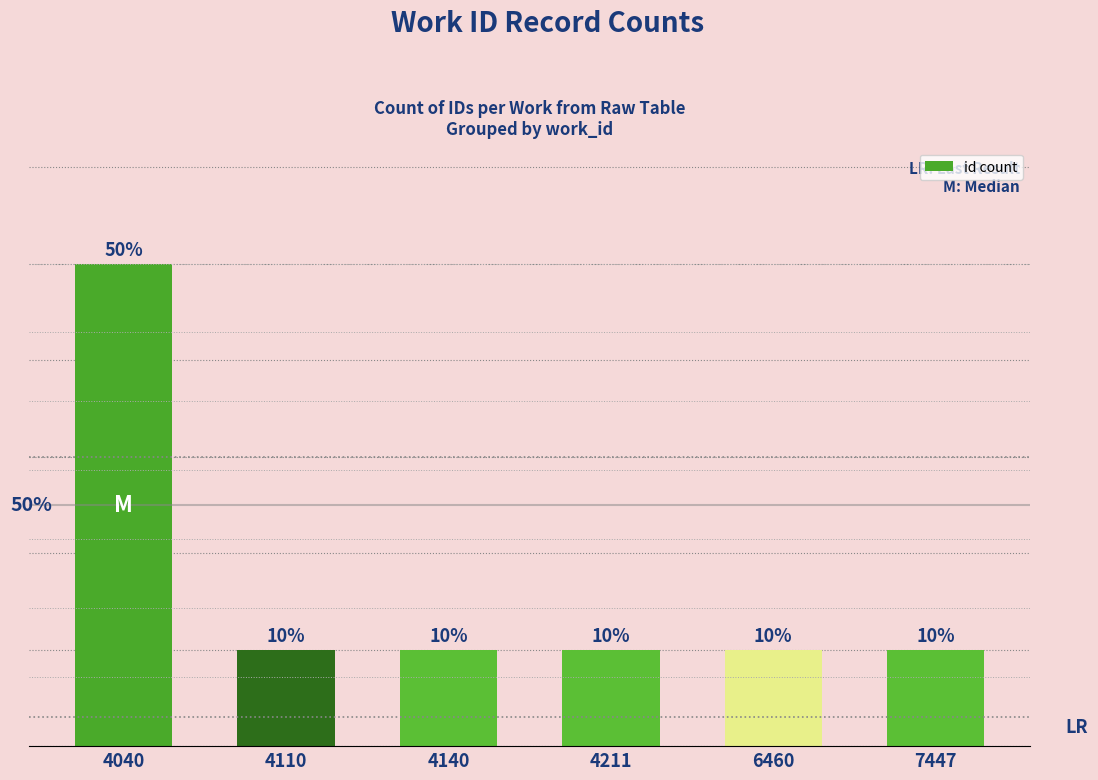

What is the difference between the maximum and minimum values?

4